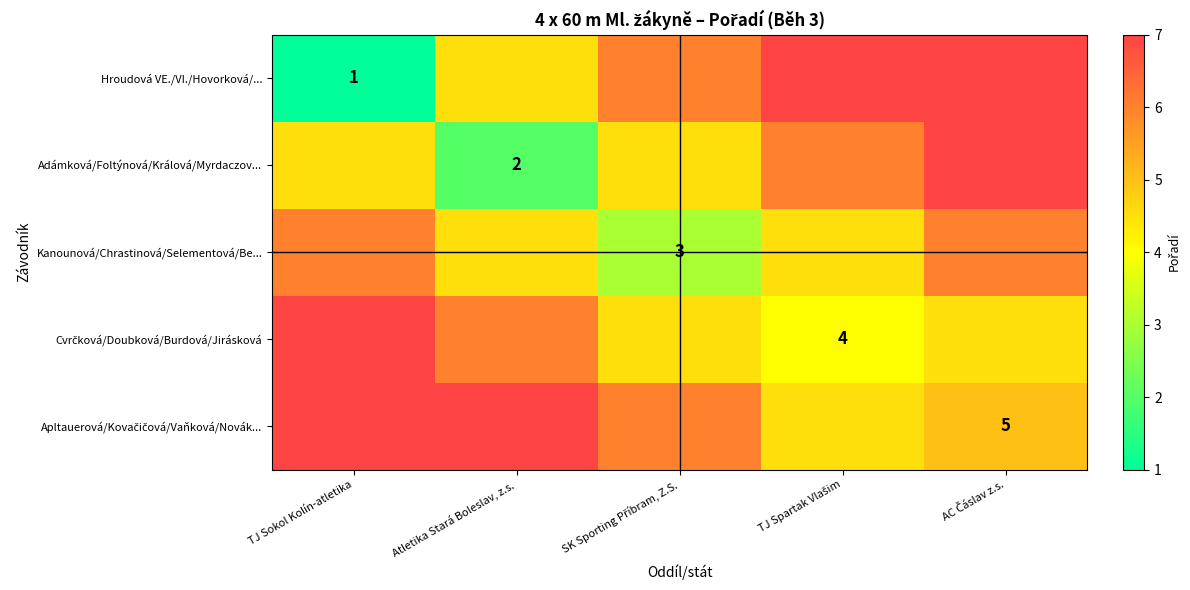

Which has a higher value, Atletika Stará Boleslav, z.s. or TJ Sokol Kolín-atletika?

Atletika Stará Boleslav, z.s.